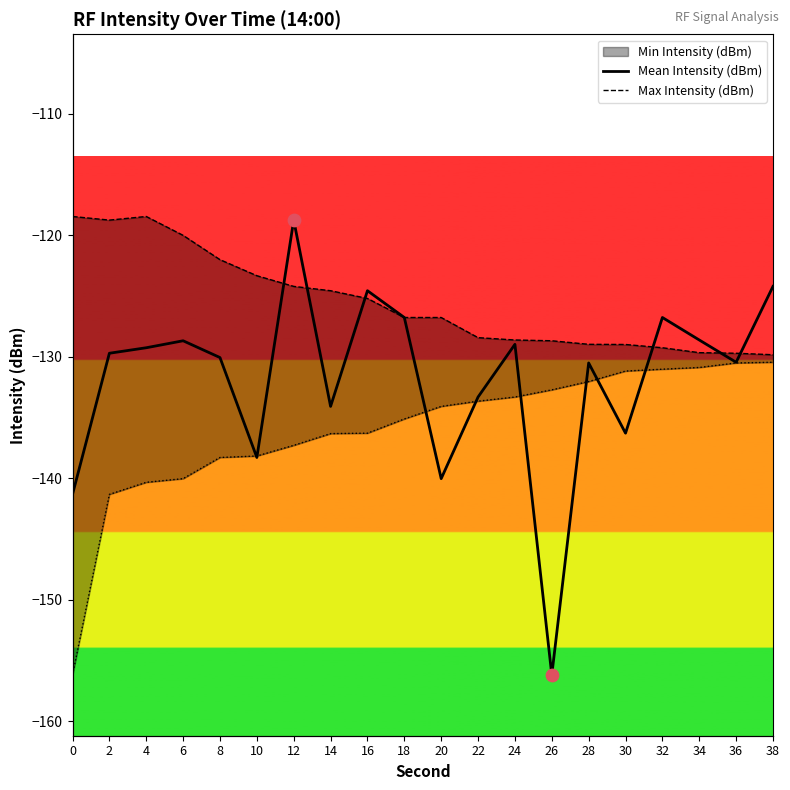

Which series has the largest total across all categories?

Max Intensity (dBm)